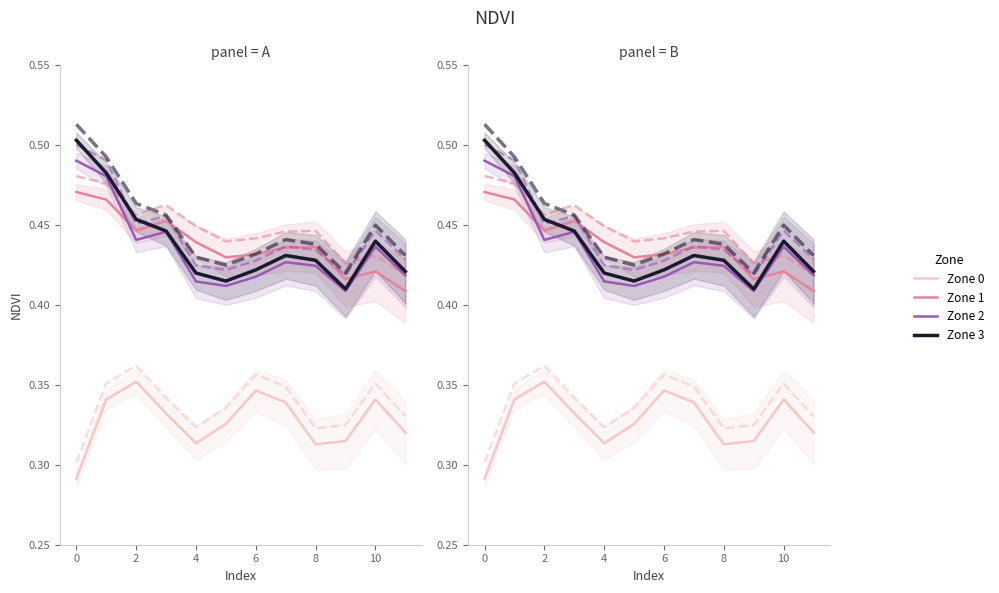

True or false: Zone 1 and Zone 2 intersect in this chart.

True